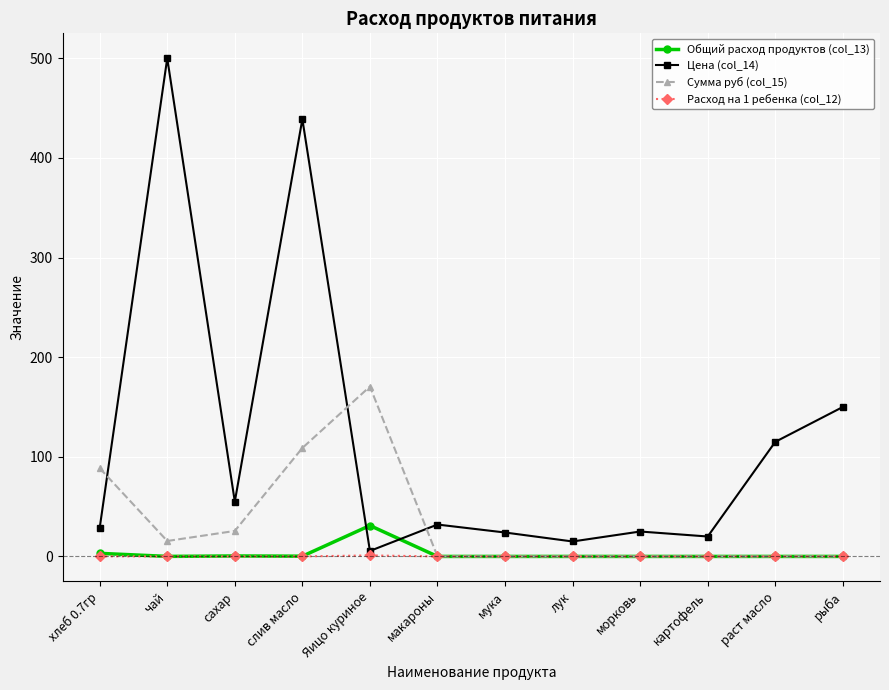

What is the difference between the second highest and second lowest values in the Расход на 1 ребенка (col_12) series?

0.1